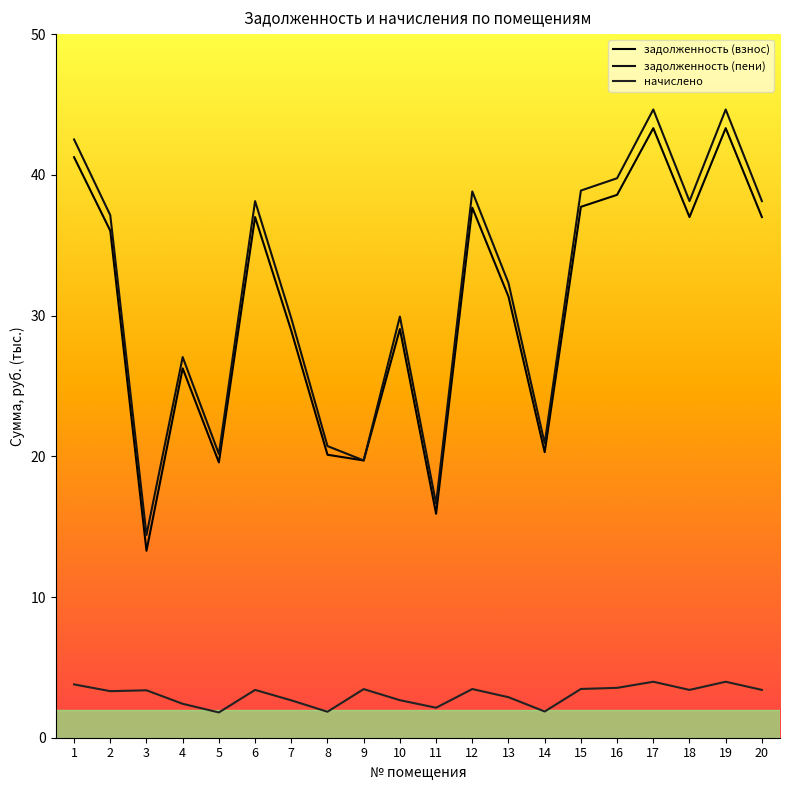

Which series changed the most between 3 and 14?

задолженность (взнос)